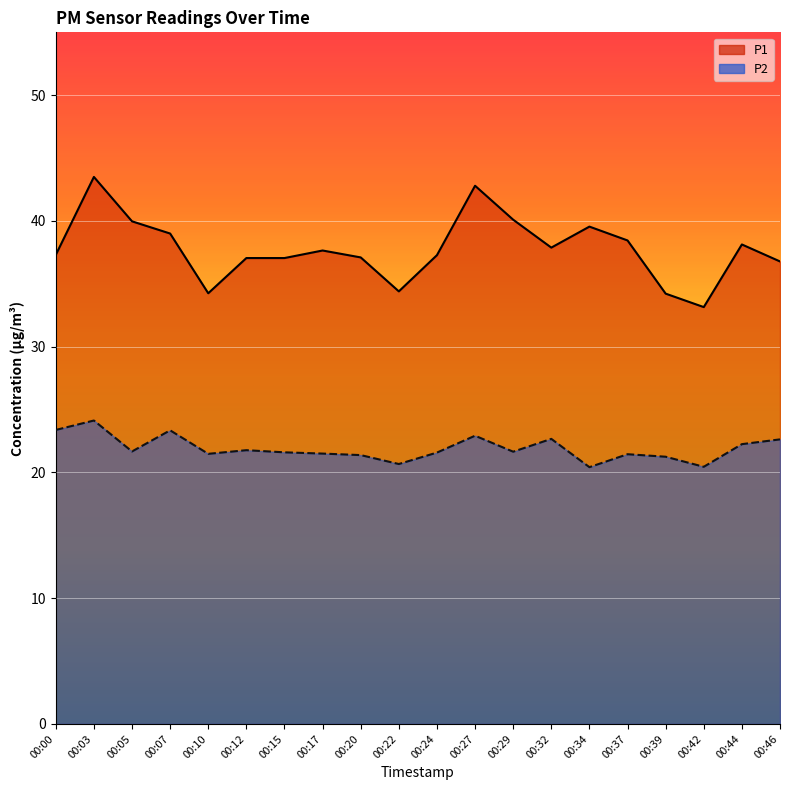

Where is the first local minimum for P1?

00:10